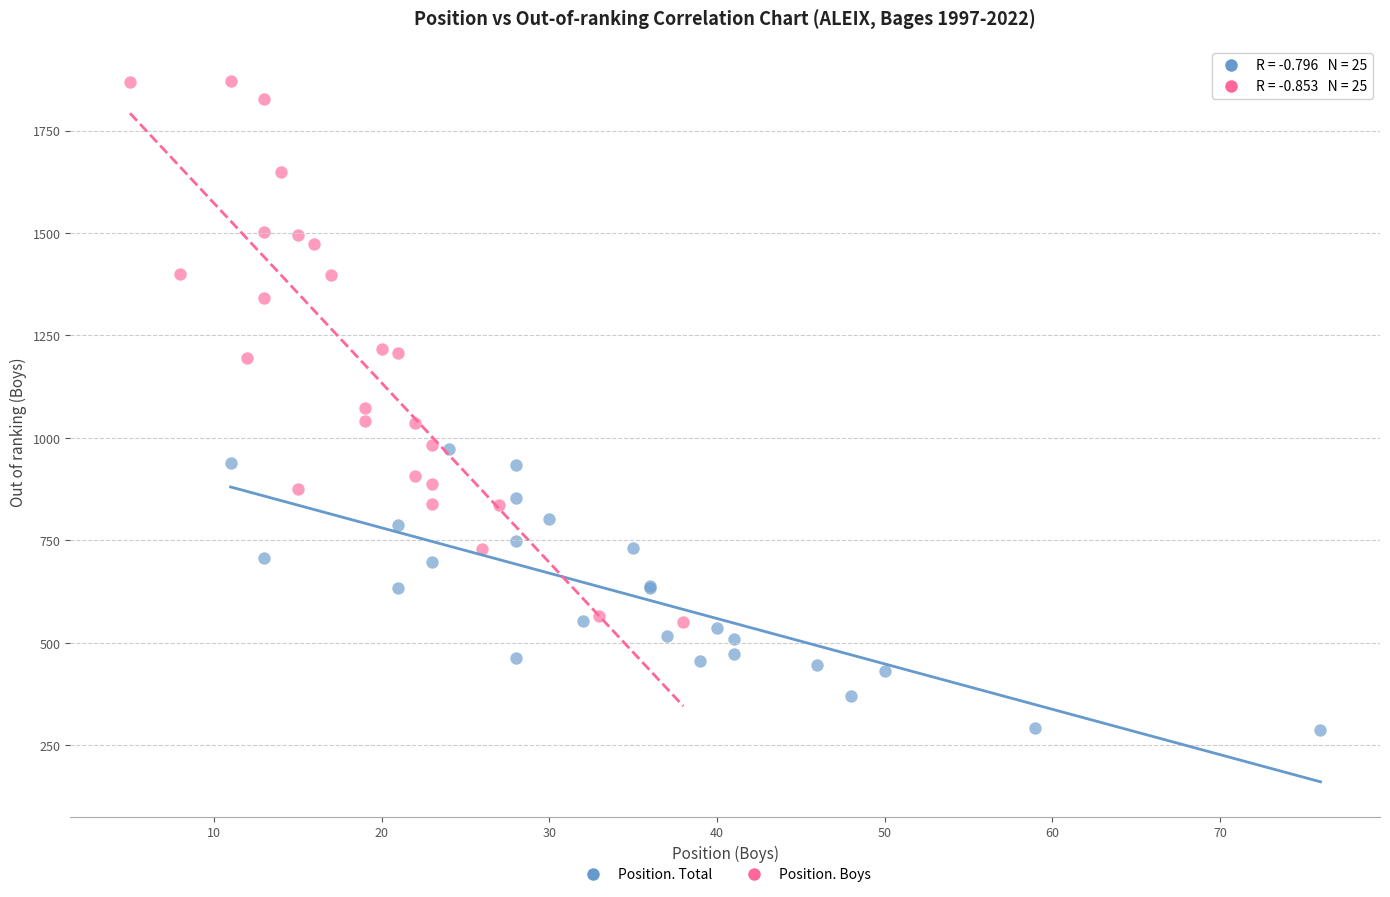

What are all the series names shown in the legend?

Position. Total, Position. Boys